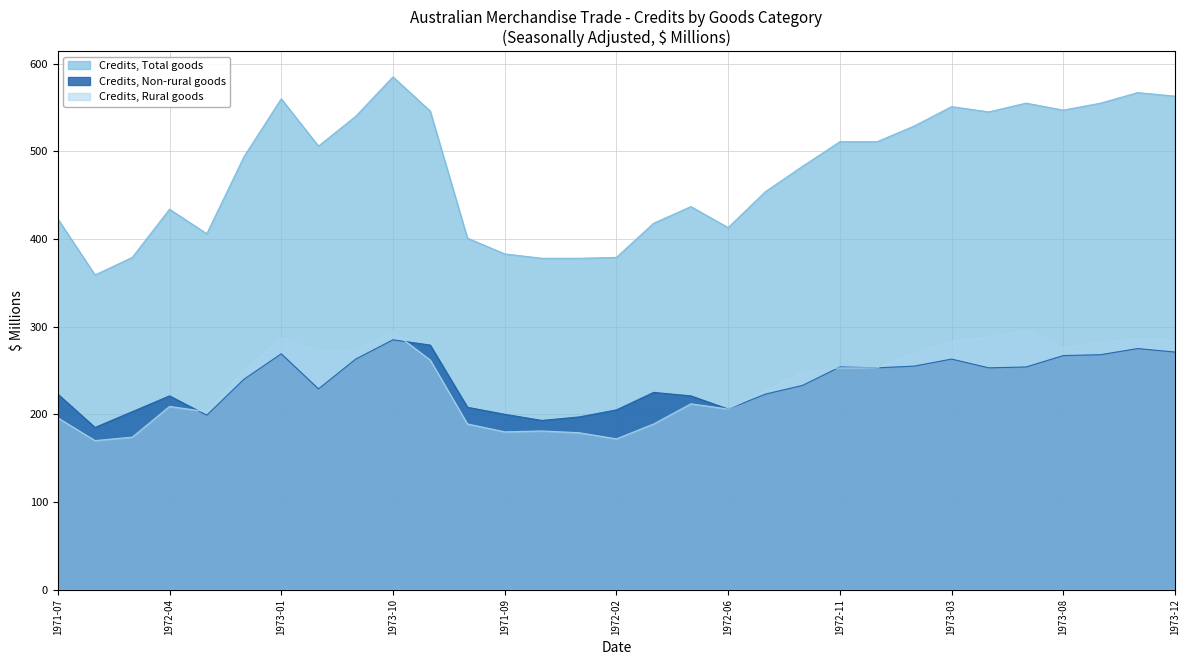

The Credits, Non-rural goods (Seasonally Adjusted) series shows 330 at 1972-07. True or false?

False